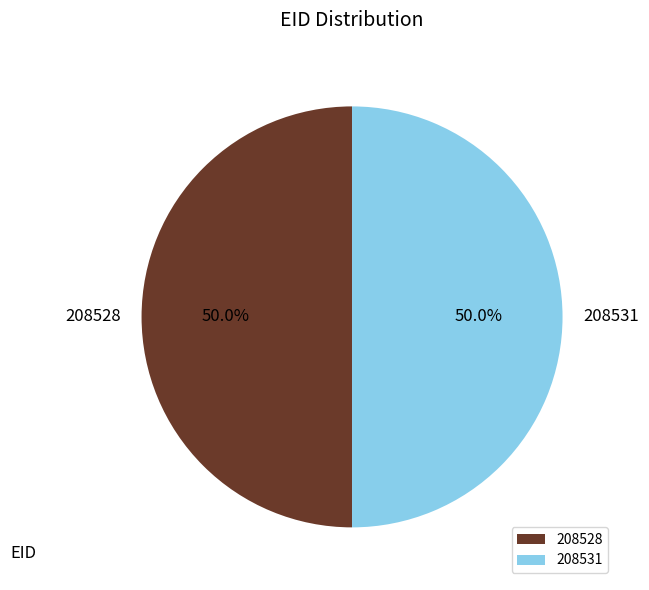

The 208528 slice represents 50% of the pie. True or false?

True